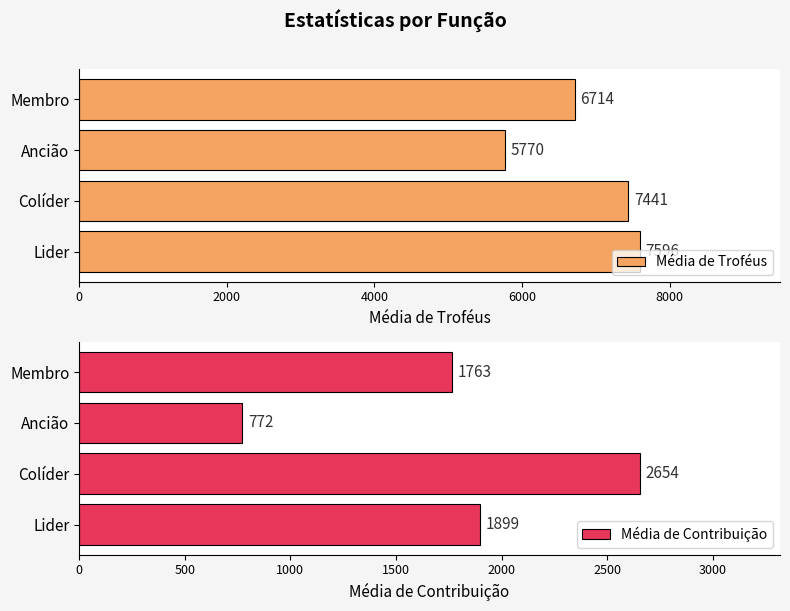

Which series has the largest total across all categories?

Média de Troféus